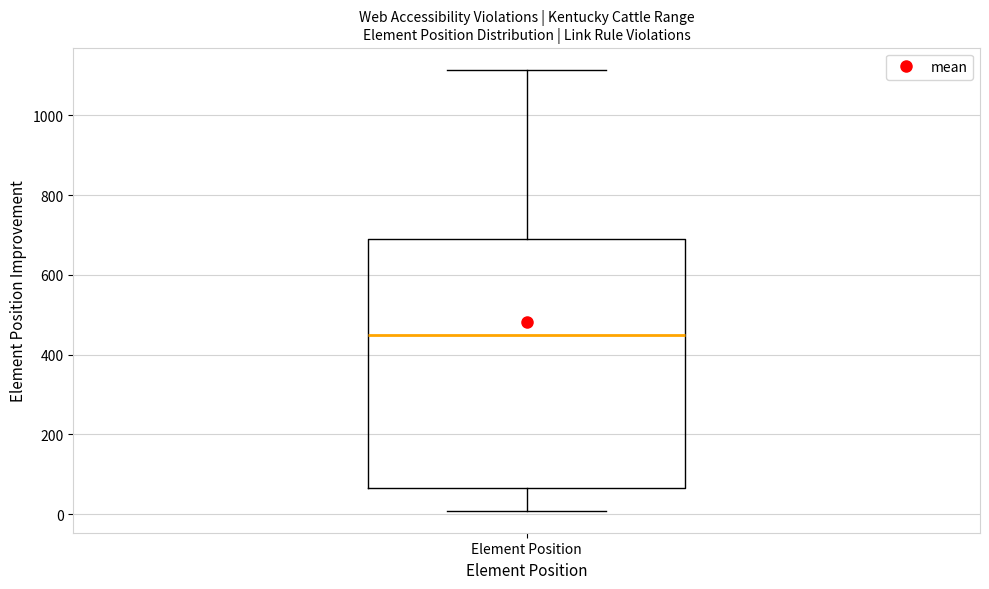

Read this box plot against the y-axis: the position of the median line, the range covered by the box, and the ends of both whiskers. The values are not printed on the chart, so give them approximately, as read against the axis.

median 440, box 60 to 700, whiskers 0 to 1120